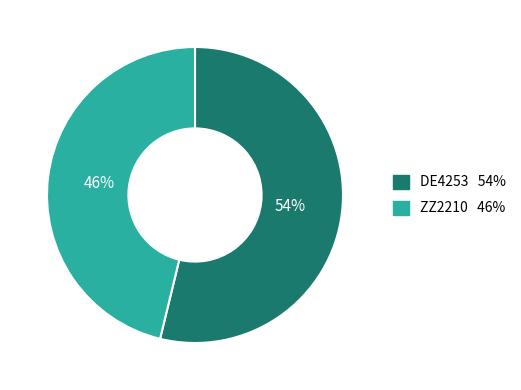

Rank the categories by value from lowest to highest.

ZZ2210, DE4253